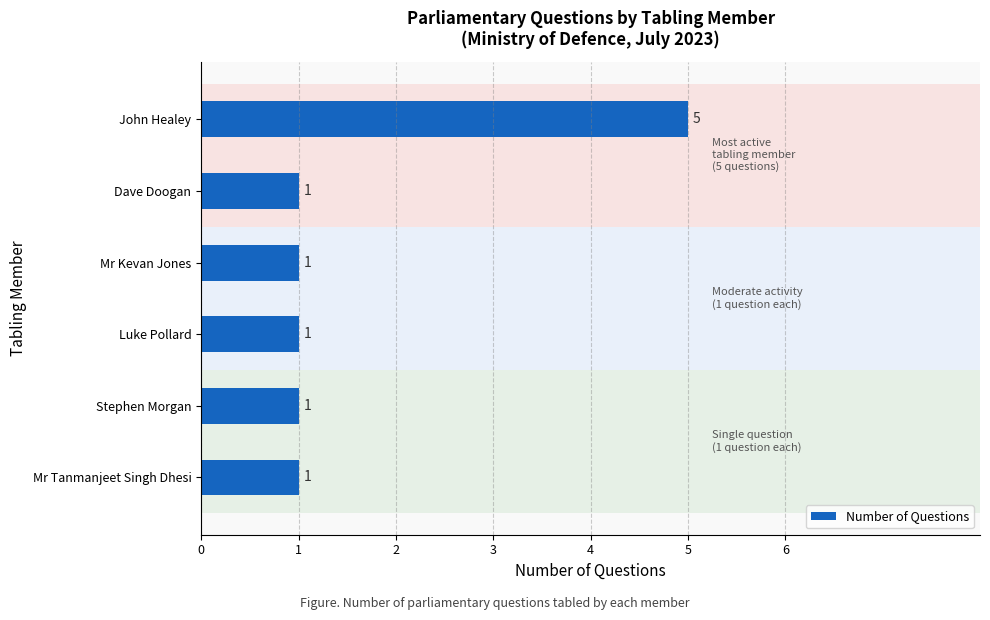

What is the difference between the maximum and minimum values?

4